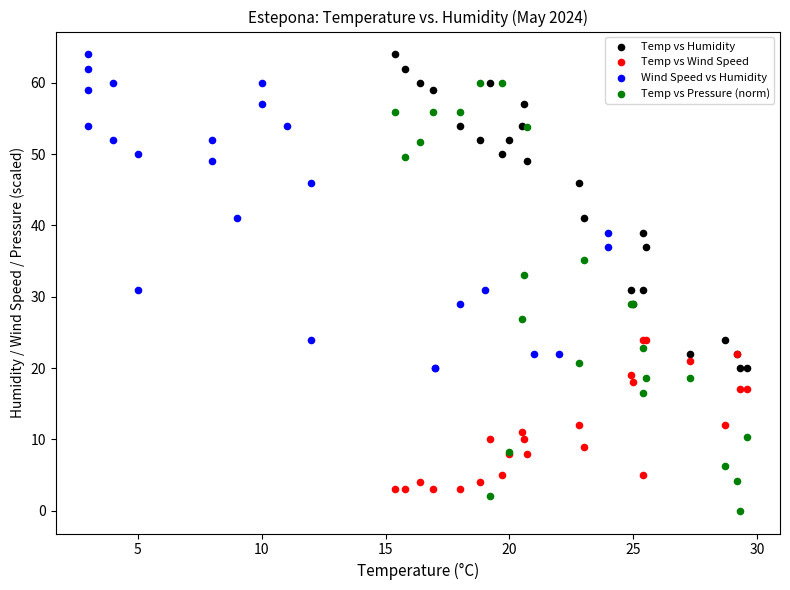

Which series has the largest Y range (max minus min)?

Temp vs Pressure (norm)